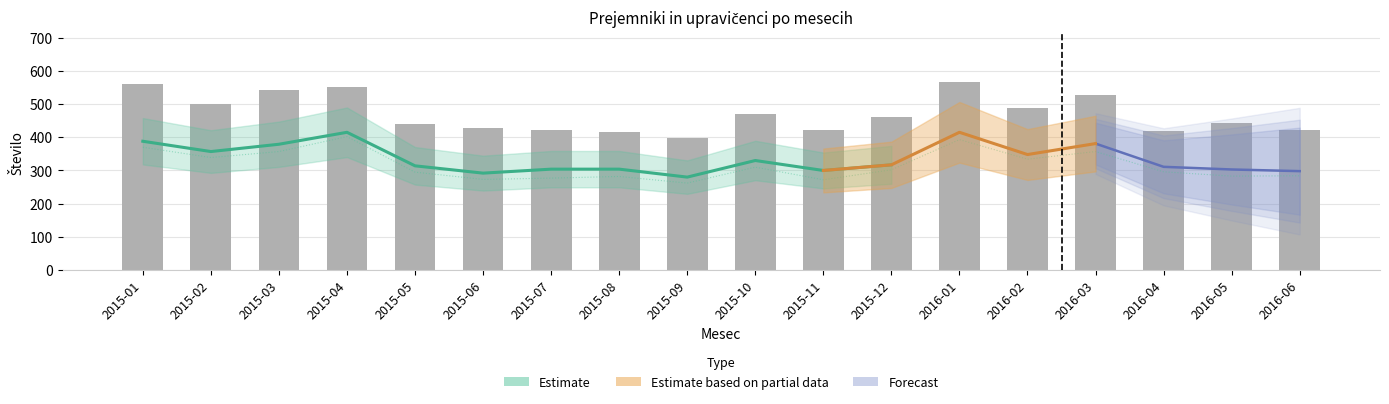

Reading left to right, transcribe all the data shown in this chart.

Prejemniki: 2015-01=560	2015-02=500	2015-03=543	2015-04=552	2015-05=441	2015-06=427	2015-07=422	2015-08=417	2015-09=397	2015-10=471	2015-11=423	2015-12=462	2016-01=568	2016-02=487	2016-03=526	2016-04=419	2016-05=444	2016-06=421
Upravičenci - Ž: 2015-01=370	2015-02=339	2015-03=357	2015-04=402	2015-05=295	2015-06=273	2015-07=277	2015-08=282	2015-09=262	2015-10=310	2015-11=272	2015-12=302	2016-01=393	2016-02=334	2016-03=357	2016-04=296	2016-05=283	2016-06=284